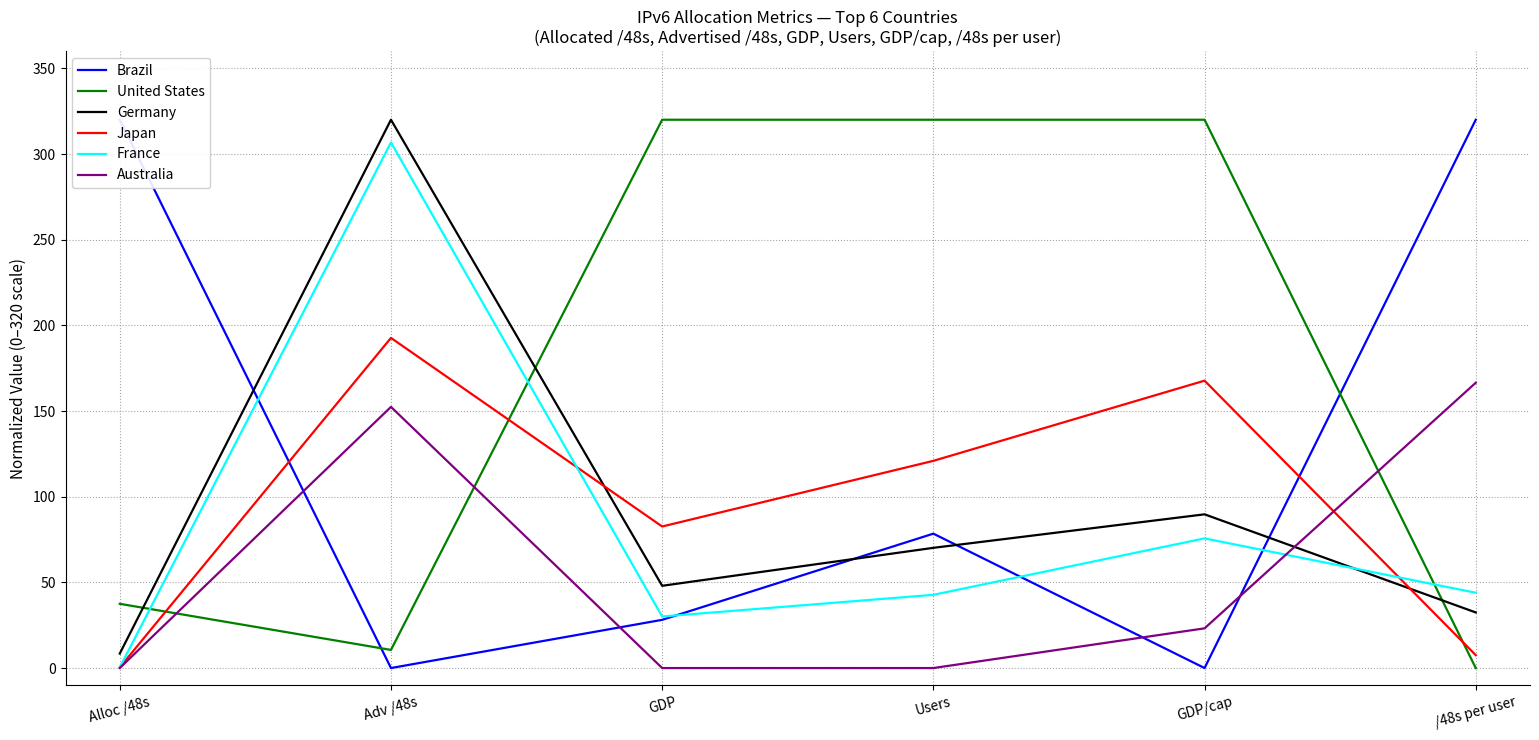

At how many categories does at least one series exceed 67?

6